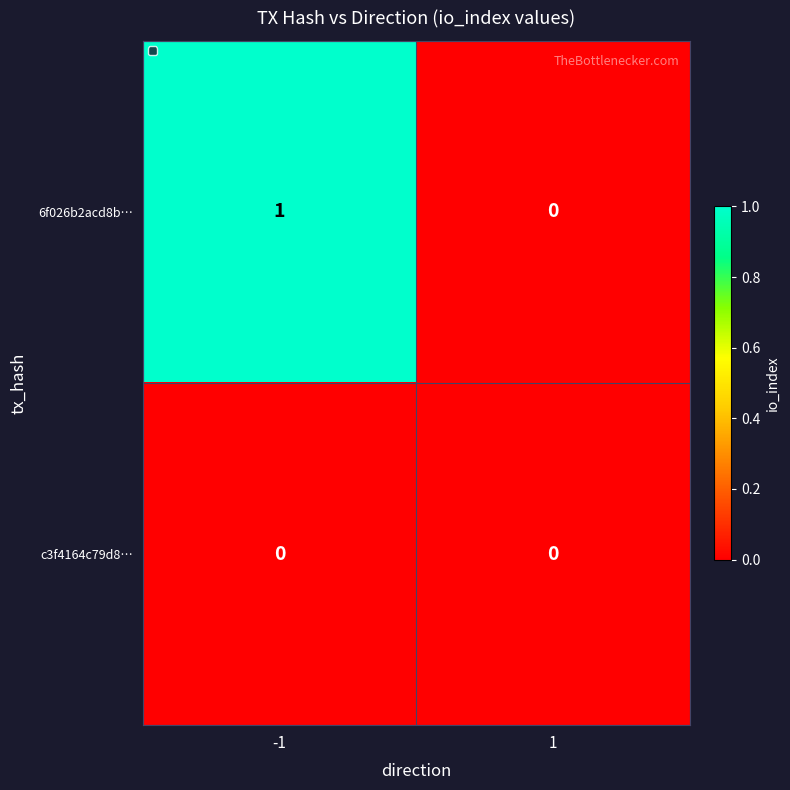

True or false: 6f026b2acd8b… has a value of 0 at 1.

True